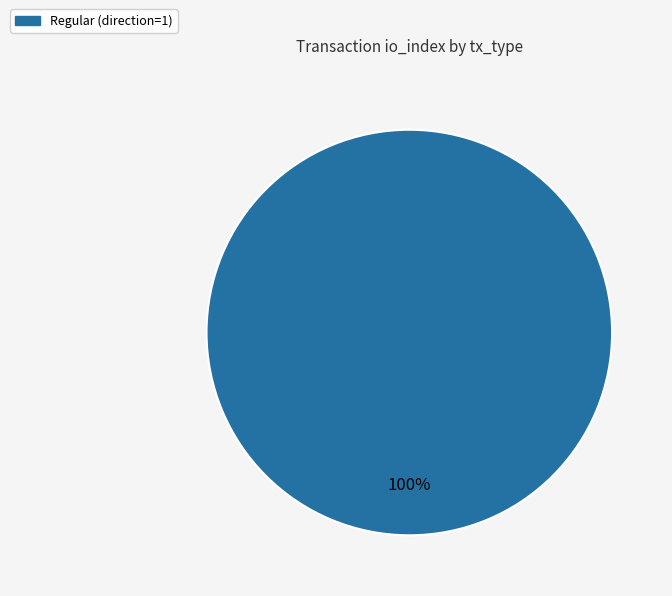

How many slices are in this pie chart?

1